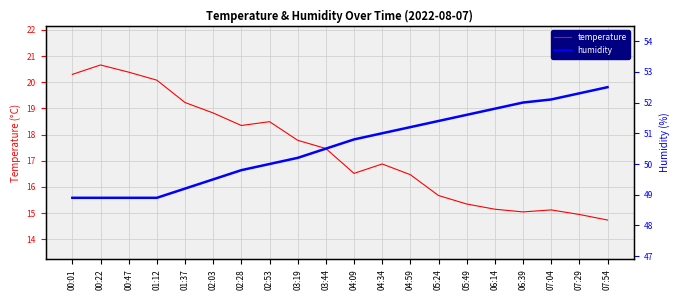

Reading left to right, list all the values displayed in this chart.

temperature: 00:01=20.3	00:22=20.7	00:47=20.4	01:12=20.1	01:37=19.2	02:03=18.8	02:28=18.3	02:53=18.5	03:19=17.8	03:44=17.5	04:09=16.5	04:34=16.9	04:59=16.5	05:24=15.7	05:49=15.3	06:14=15.1	06:39=15.0	07:04=15.1	07:29=14.9	07:54=14.7
humidity: 00:01=48.9	00:22=48.9	00:47=48.9	01:12=48.9	01:37=49.2	02:03=49.5	02:28=49.8	02:53=50.0	03:19=50.2	03:44=50.5	04:09=50.8	04:34=51.0	04:59=51.2	05:24=51.4	05:49=51.6	06:14=51.8	06:39=52.0	07:04=52.1	07:29=52.3	07:54=52.5